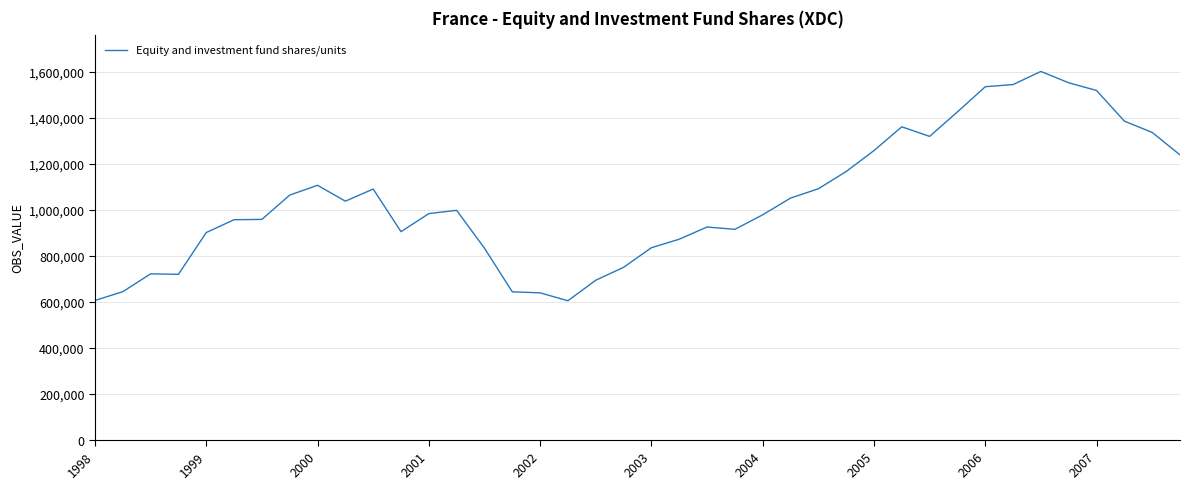

What is the difference between the maximum and minimum values?

997148